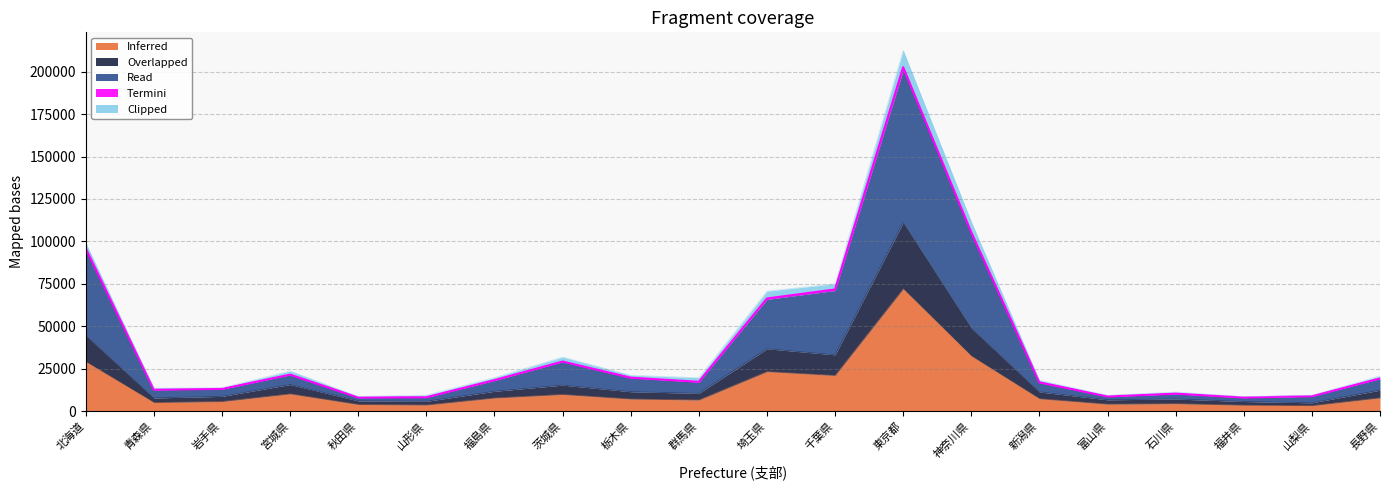

Count the number of categories in the chart.

20